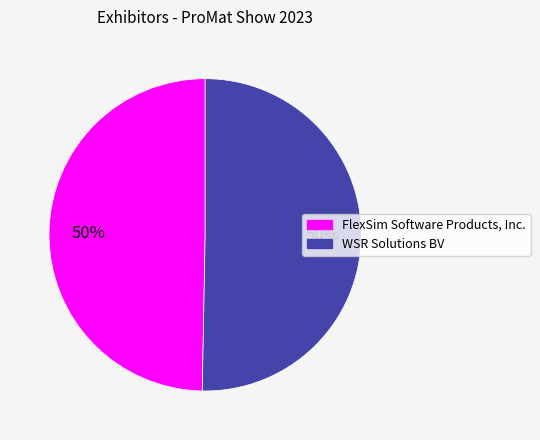

Do WSR Solutions BV and FlexSim Software Products, Inc. together represent more than half of the pie?

Yes